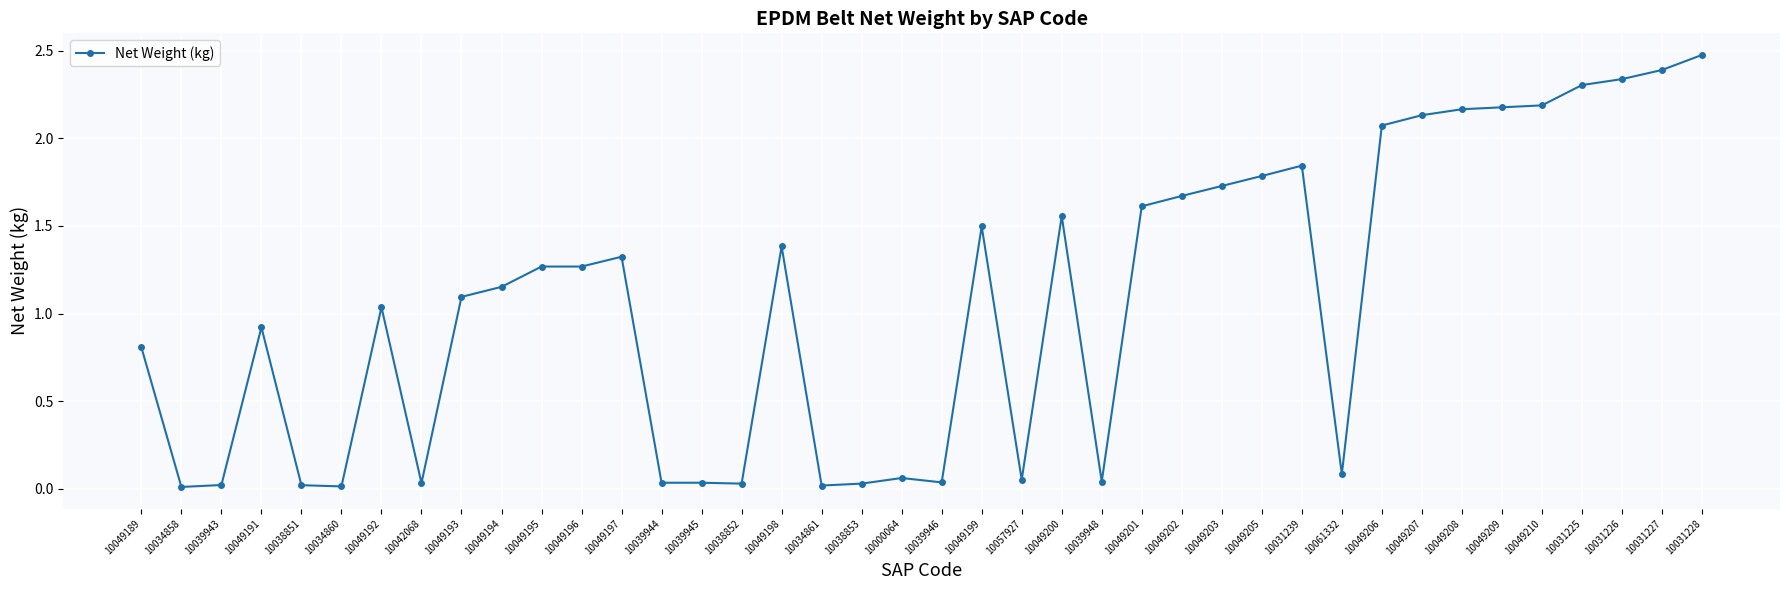

Is it true that the value at 10031226 is 2.3?

True